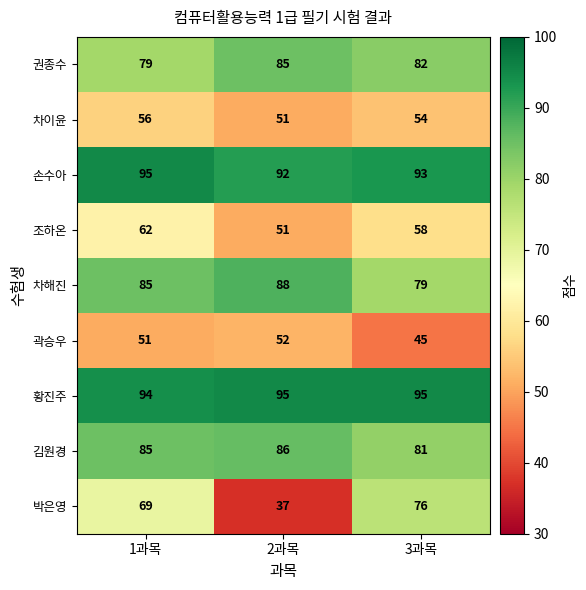

What is the approximate value of 김원경 at 1과목?

85